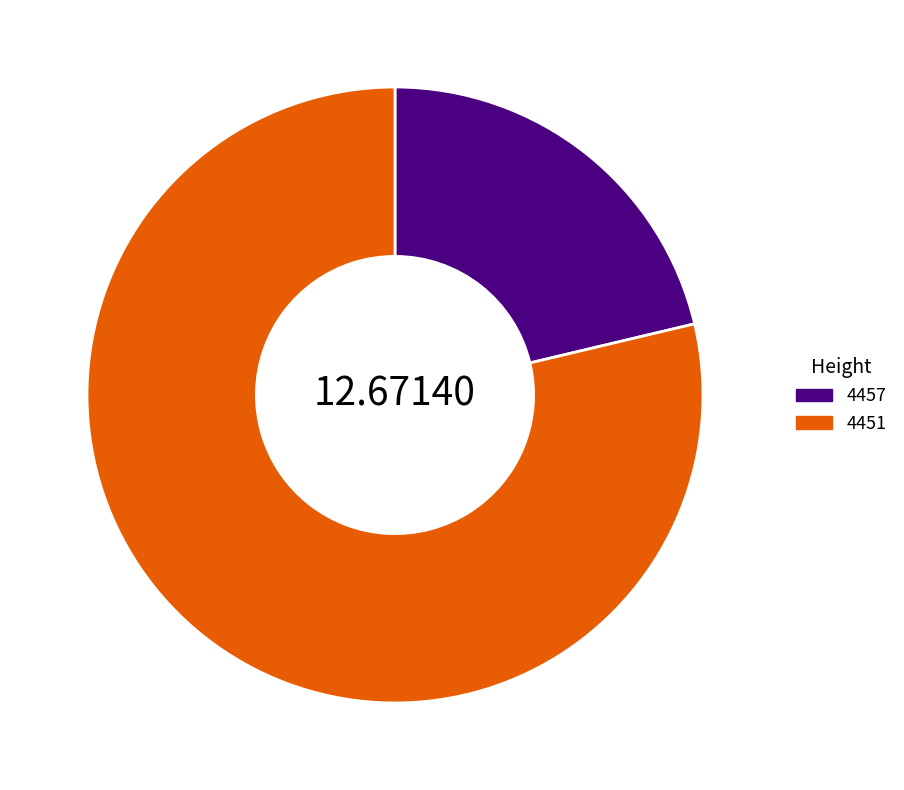

Is there a majority slice in this chart?

Yes